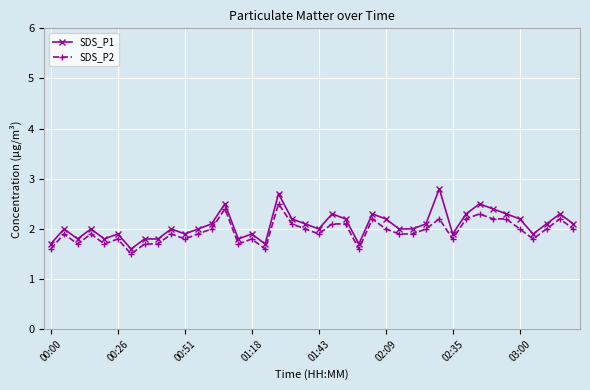

What is the sum of all SDS_P1 values?

82.9